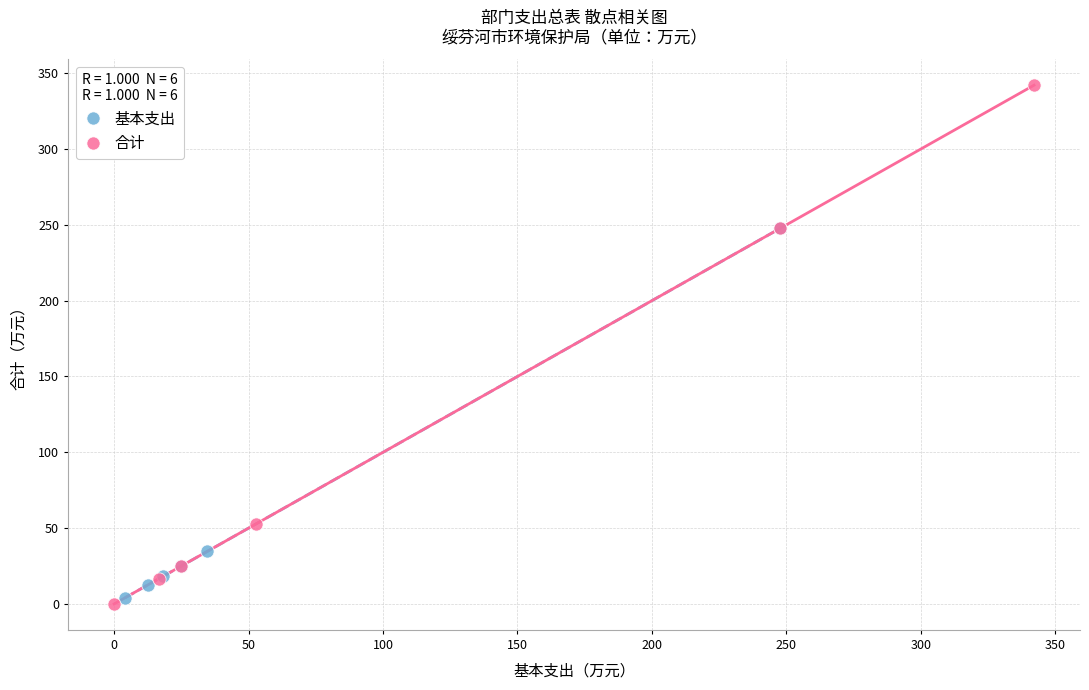

Which series contains the highest Y value?

合计